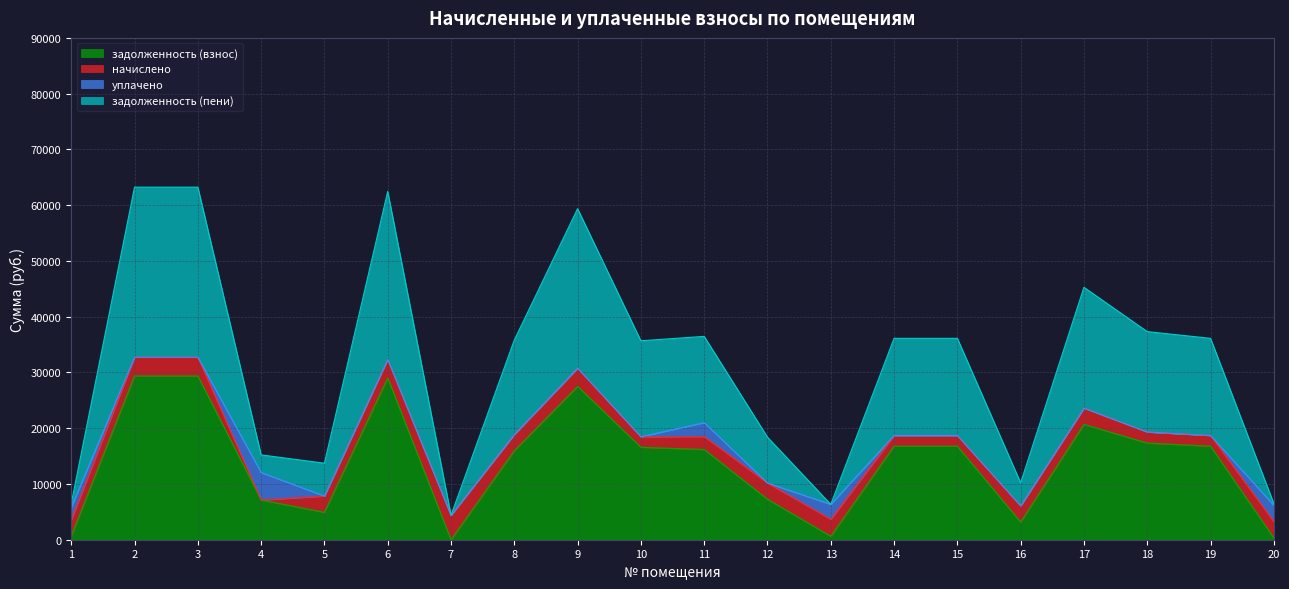

At which category does задолженность (взнос) reach its first local valley?

5